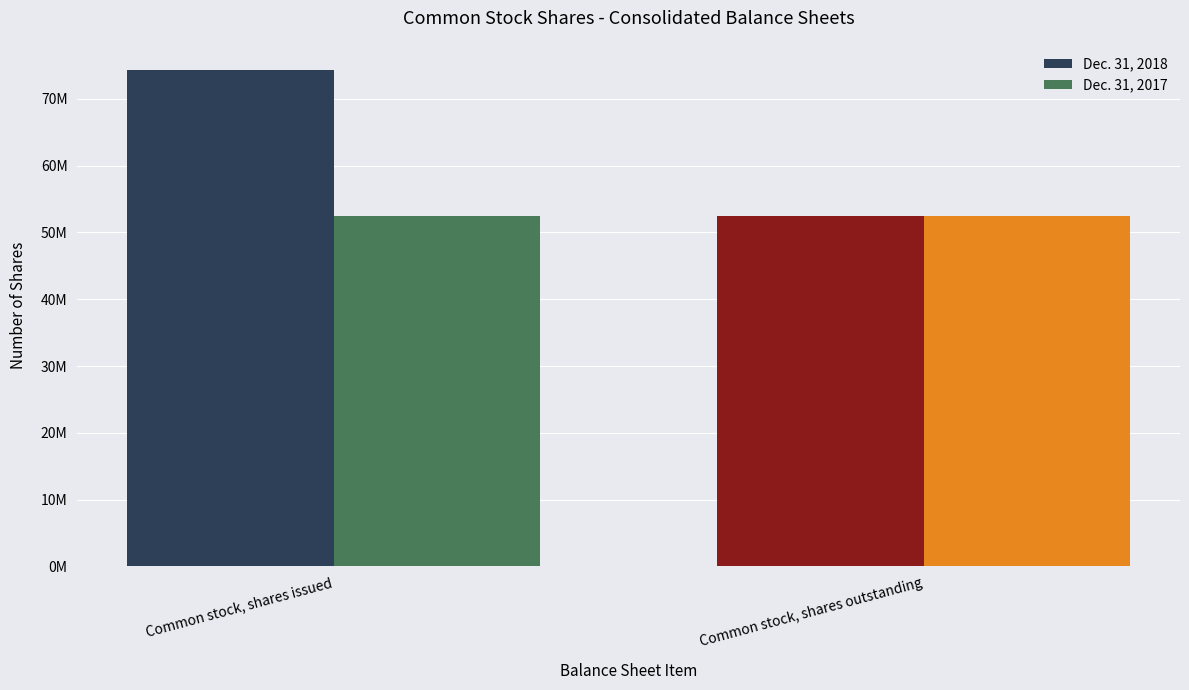

What is the label of the 1st bar from the right?

Common stock, shares outstanding